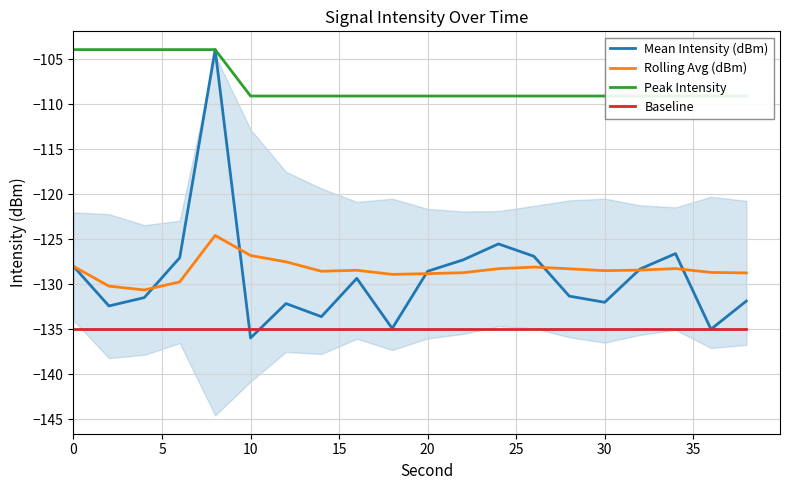

At how many categories does at least one series exceed -119?

20